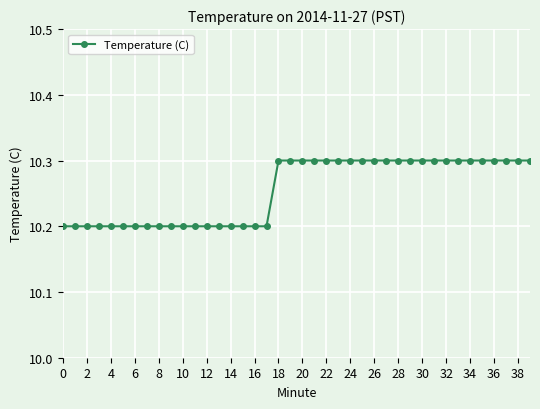

What is the maximum value shown in the chart?

10.3